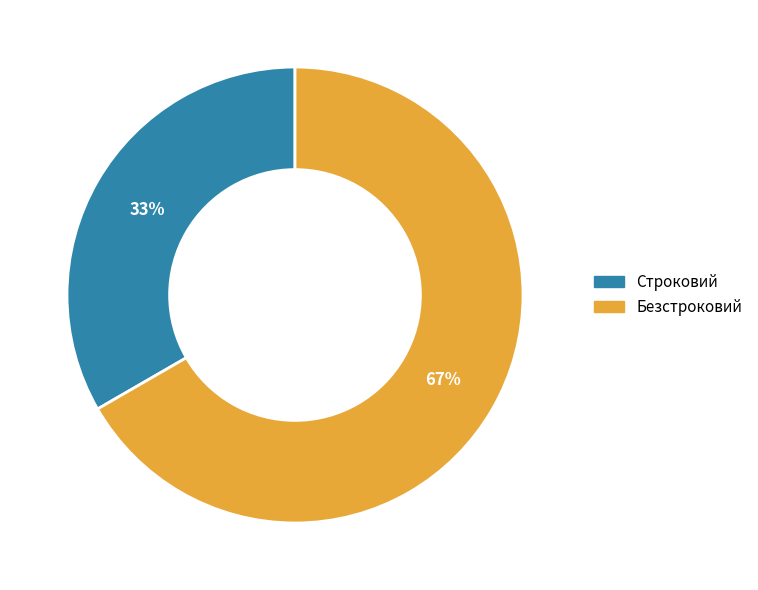

To the nearest percent, what is the combined percentage of Безстроковий and Строковий?

100%